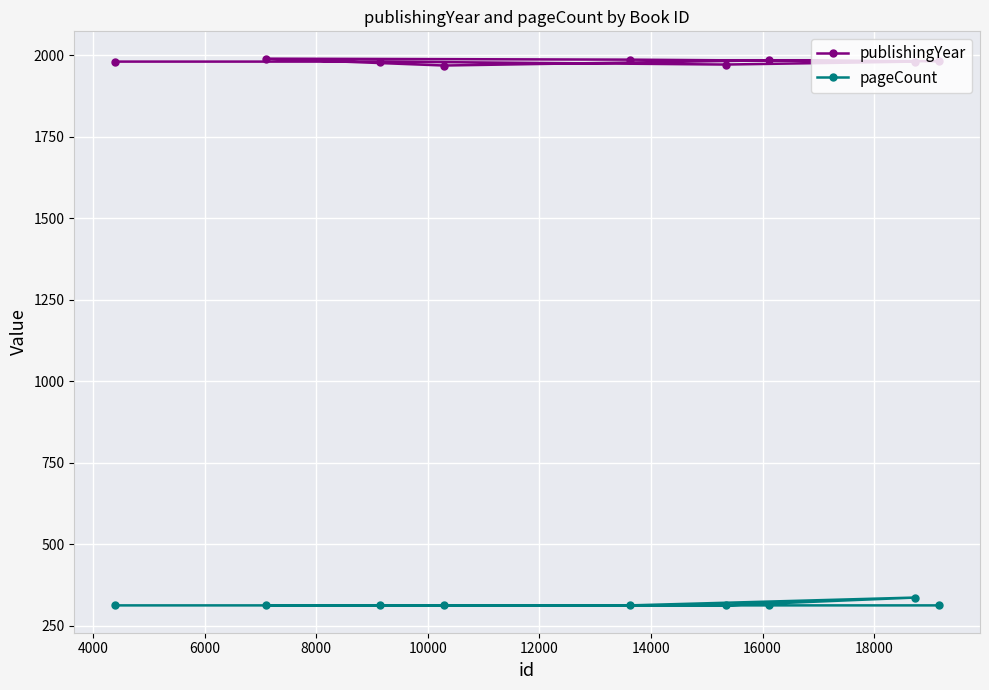

What is the value of the pageCount point at the 3rd from the left?

312